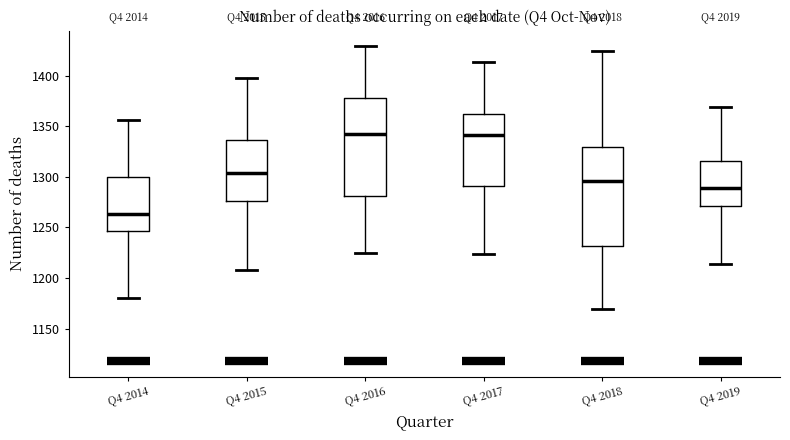

Where does the upper whisker of the box for Q4 2016 end on the y-axis? The values are not printed on the chart, so give them approximately, as read against the axis.

1430